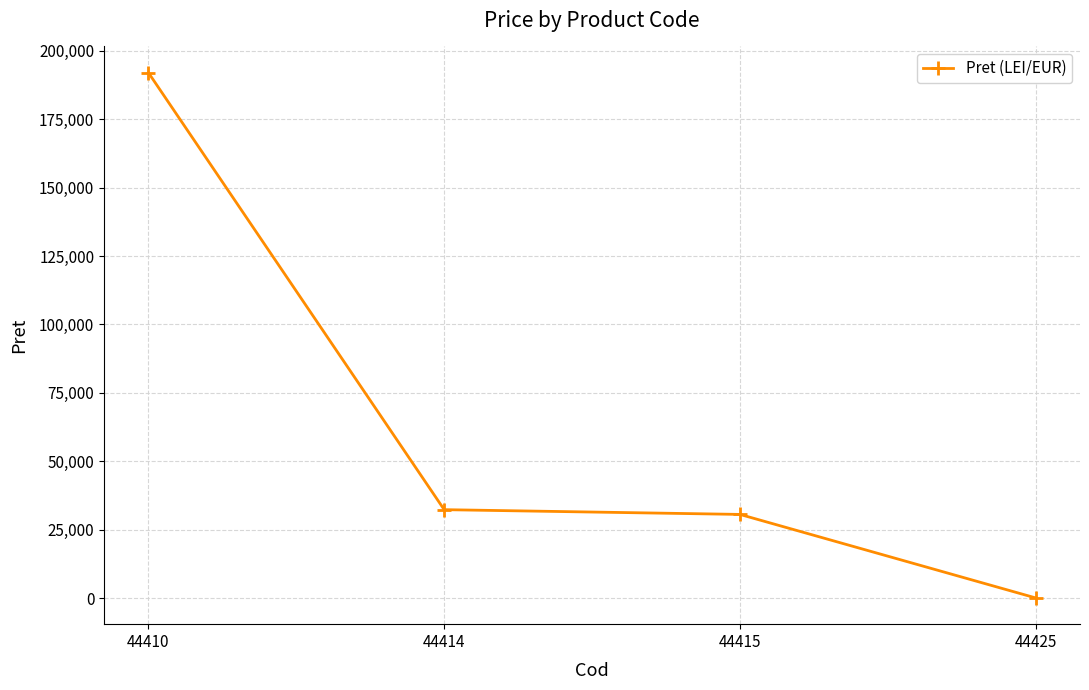

Which category has the highest value across all series?

44410